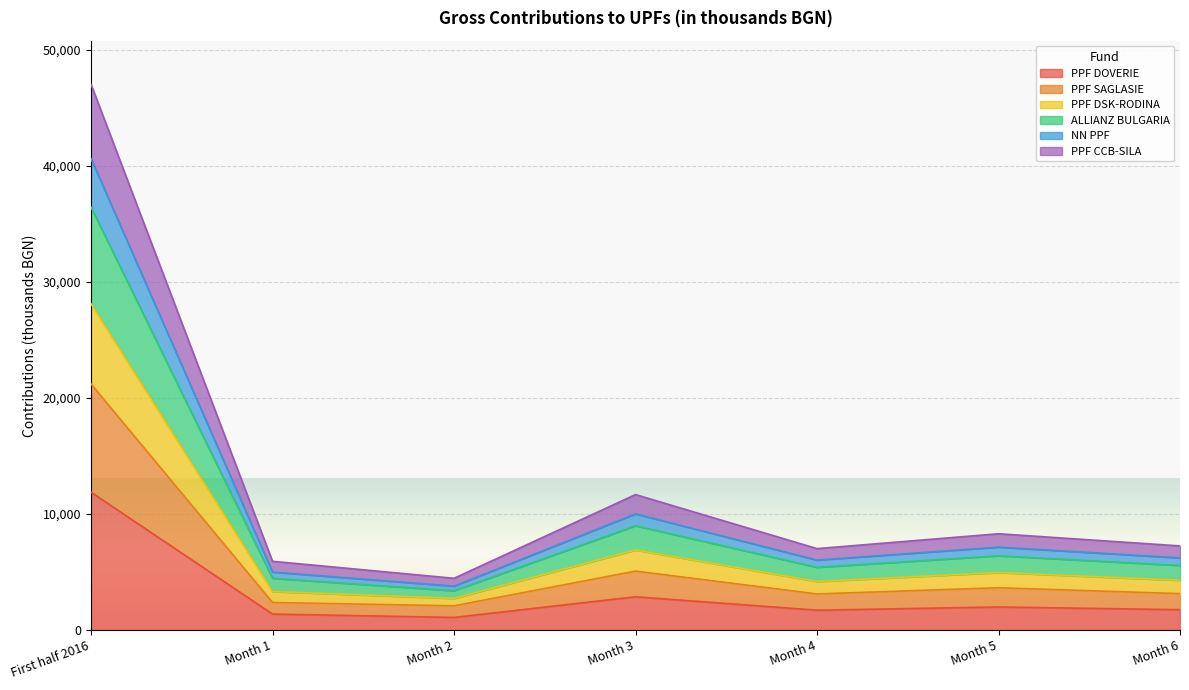

True or false: NN PPF and PPF SAGLASIE intersect in this chart.

False